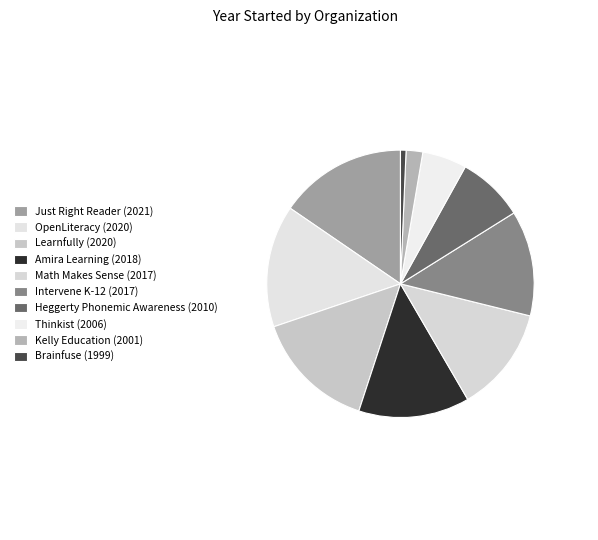

Count the number of slices in the pie.

10